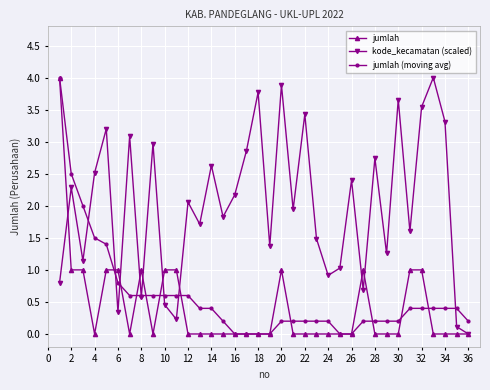

Which series has the largest total across all categories?

kode_kecamatan (scaled)